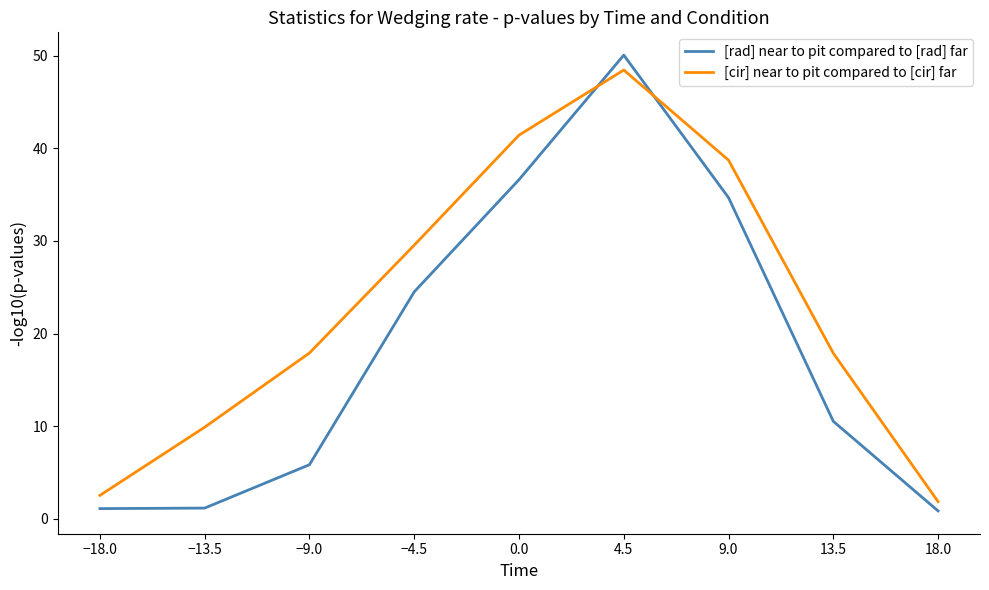

Rank the series by their average value, from lowest to highest.

[rad] near to pit compared to [rad] far, [cir] near to pit compared to [cir] far